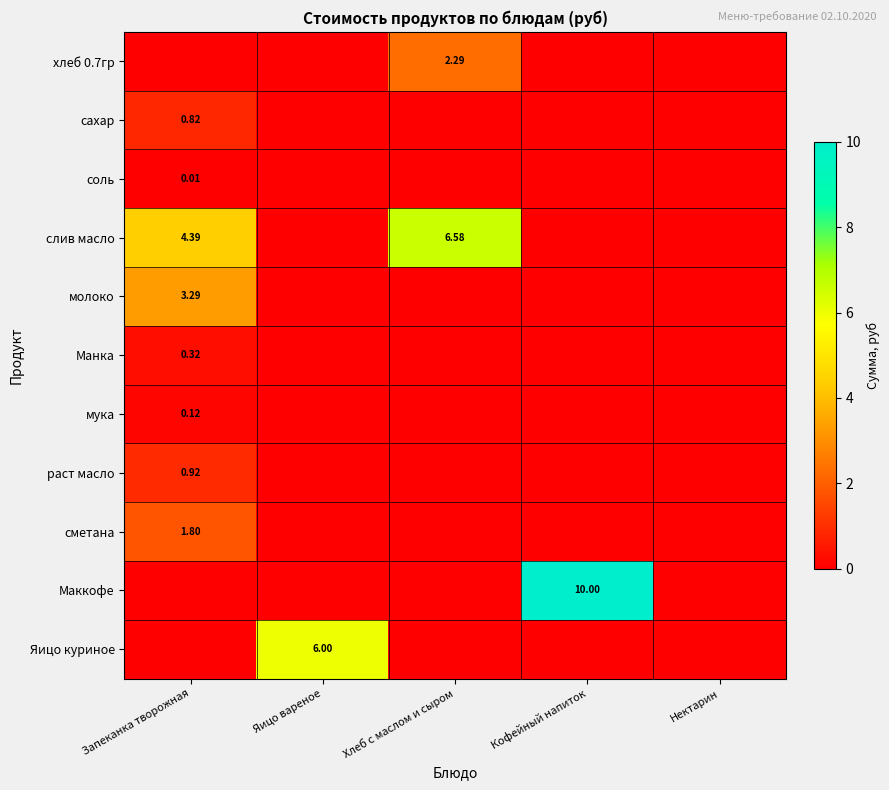

Which series has the widest spread of values?

Маккофе